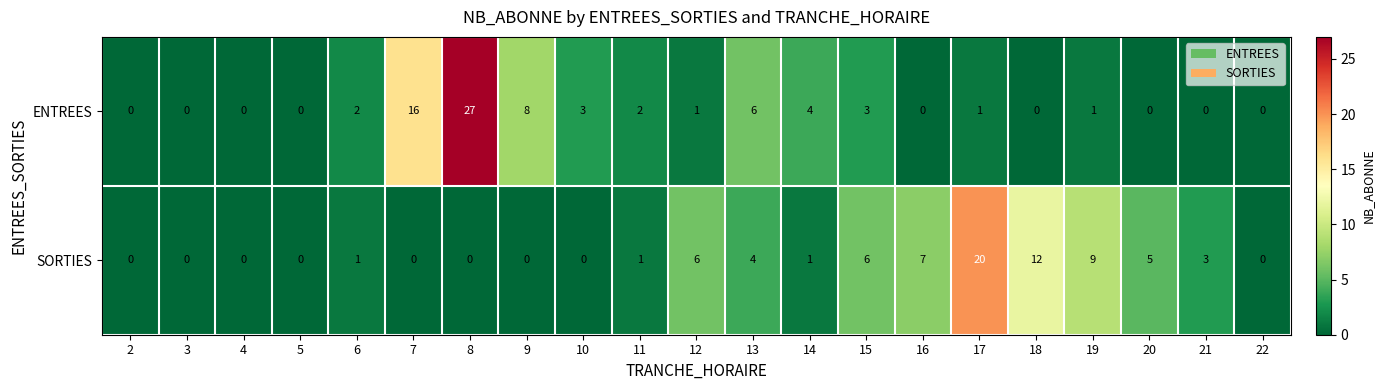

List the series in order of their overall mean, highest first.

SORTIES, ENTREES